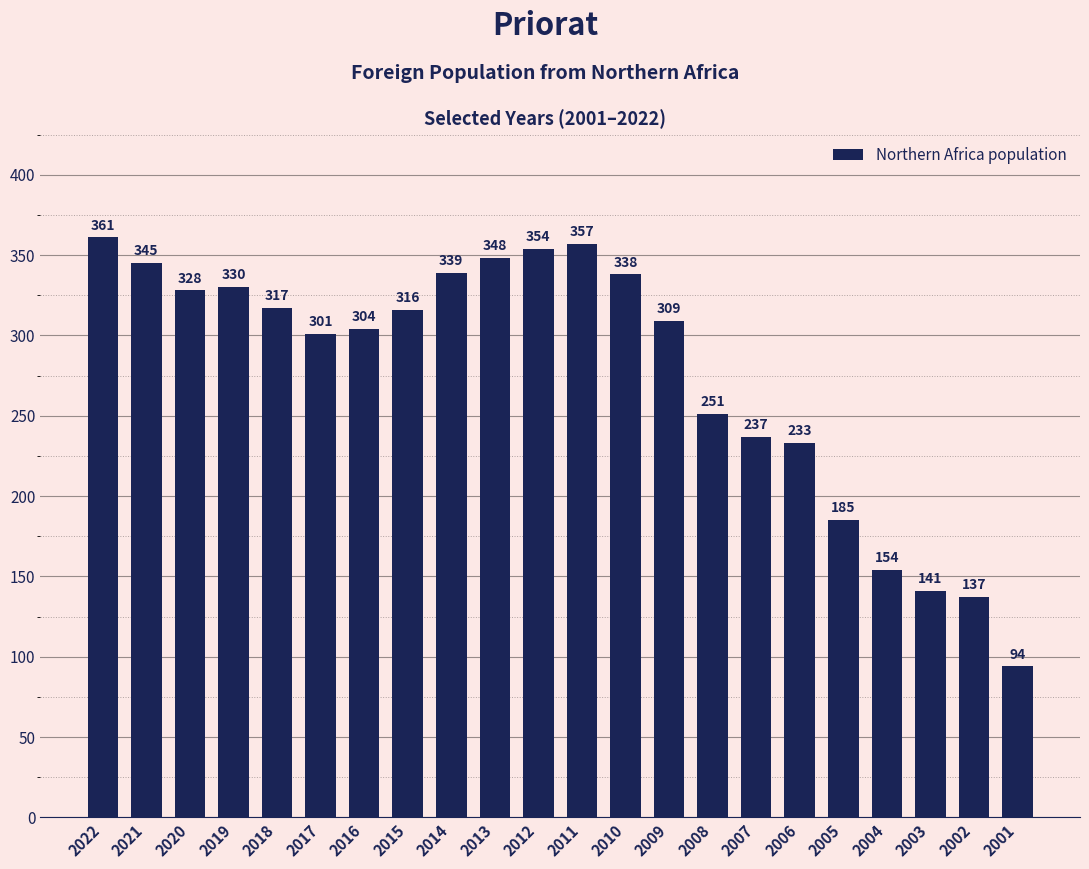

Reading left to right, transcribe all the data shown in this chart.

2022=361	2021=345	2020=328	2019=330	2018=317	2017=301	2016=304	2015=316	2014=339	2013=348	2012=354	2011=357	2010=338	2009=309	2008=251	2007=237	2006=233	2005=185	2004=154	2003=141	2002=137	2001=94